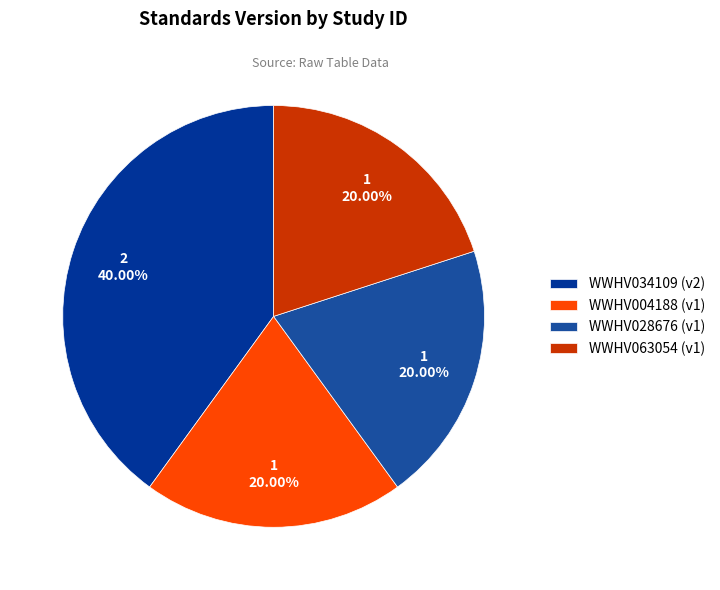

To the nearest percent, what is the average slice percentage?

25%